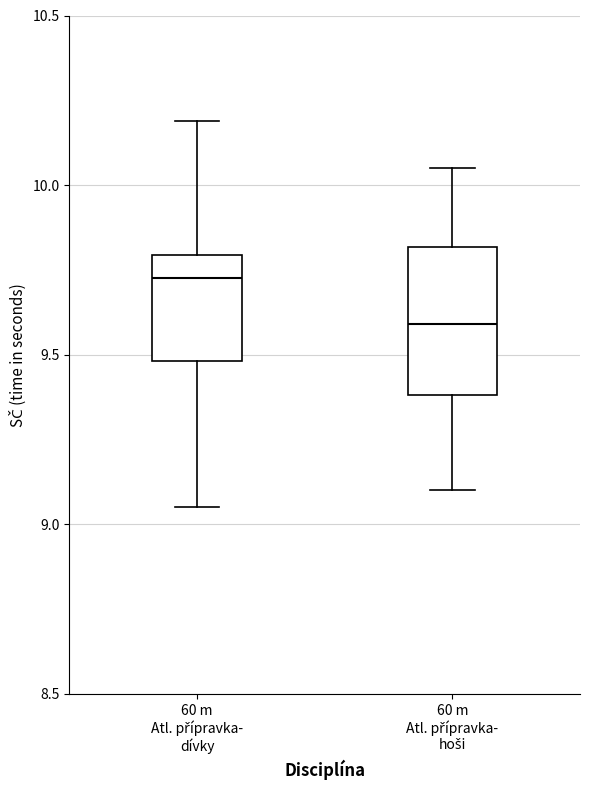

Which box's median line is the highest?

60 m Atl. přípravka- dívky